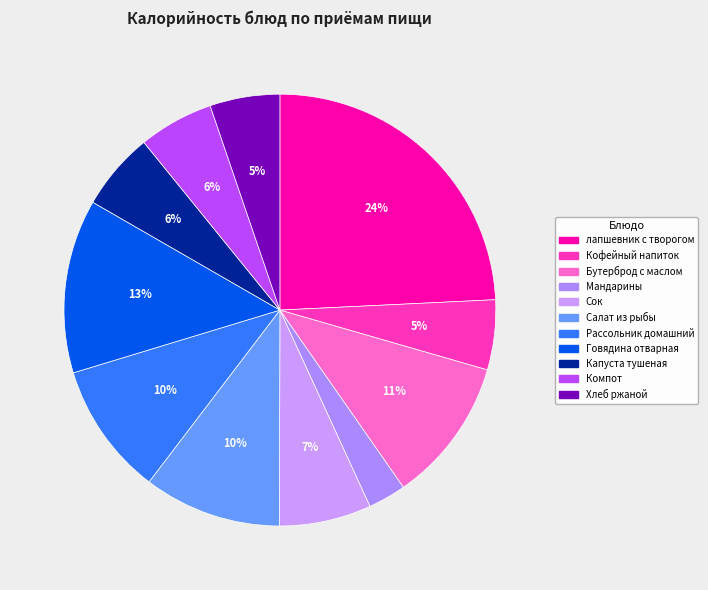

To the nearest percent, what is the combined percentage of Кофейный напиток and Говядина отварная?

18%